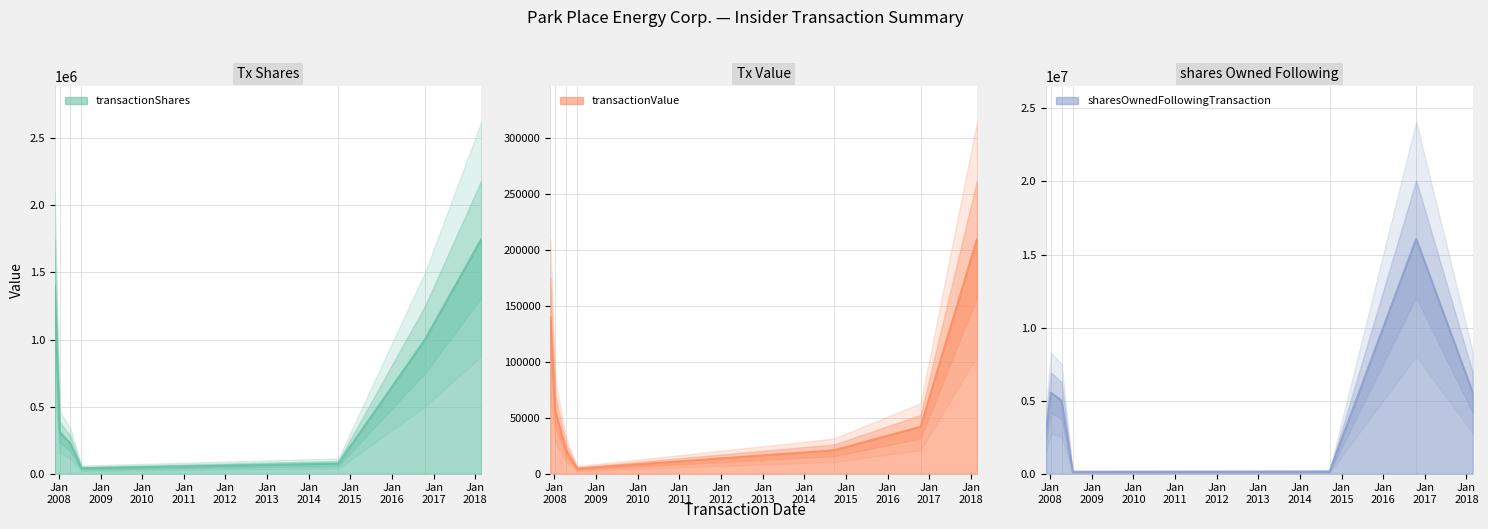

Which has a higher value, 2018-02-24 or 2016-10-17?

2018-02-24